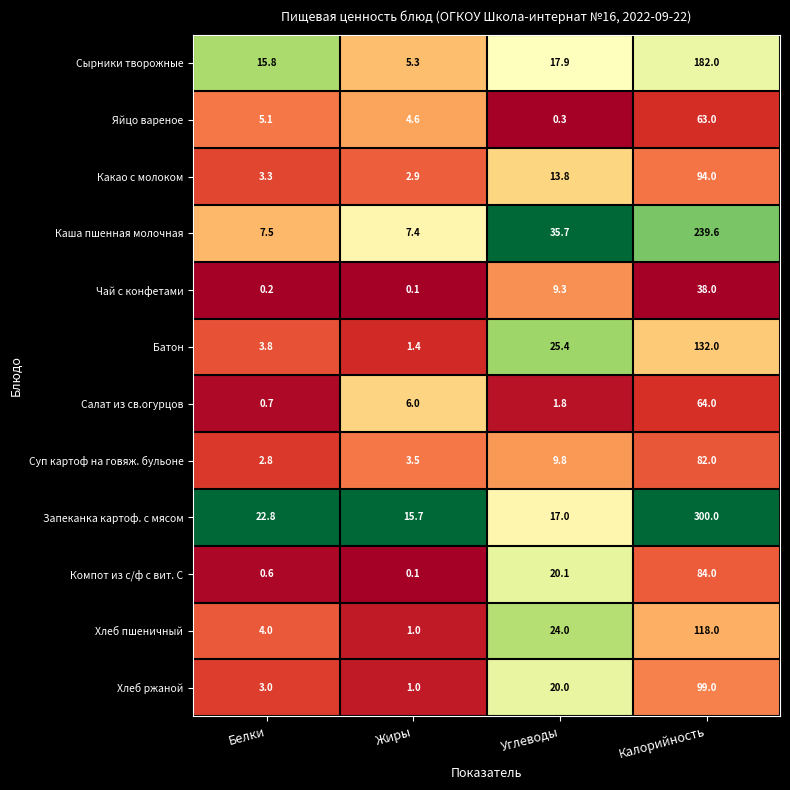

The value of Салат из св.огурцов at Жиры is 1.9. True or false?

False